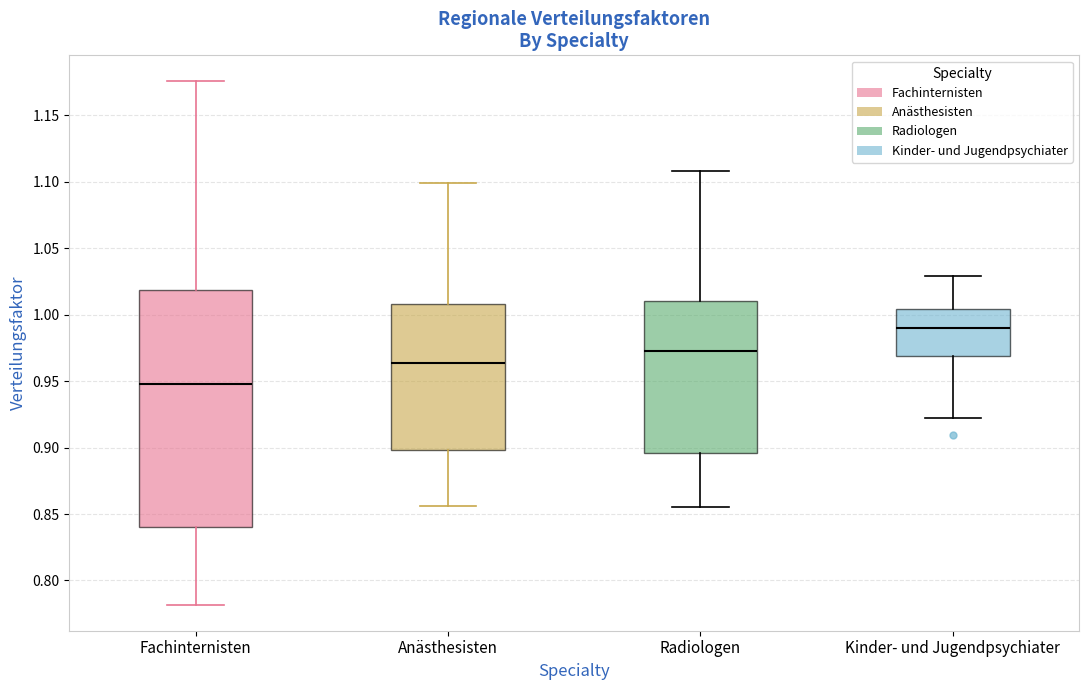

Reading left to right, transcribe this box plot: for each box, give where its median line is, the range the box spans, and where its two whiskers end, as read against the y-axis. The values are not printed on the chart, so give them approximately, as read against the axis.

Fachinternisten: median 0.950, box 0.840 to 1.020, whiskers 0.780 to 1.175
Anästhesisten: median 0.965, box 0.900 to 1.010, whiskers 0.855 to 1.100
Radiologen: median 0.970, box 0.895 to 1.010, whiskers 0.855 to 1.110
Kinder- und Jugendpsychiater: median 0.990, box 0.970 to 1.005, whiskers 0.925 to 1.030